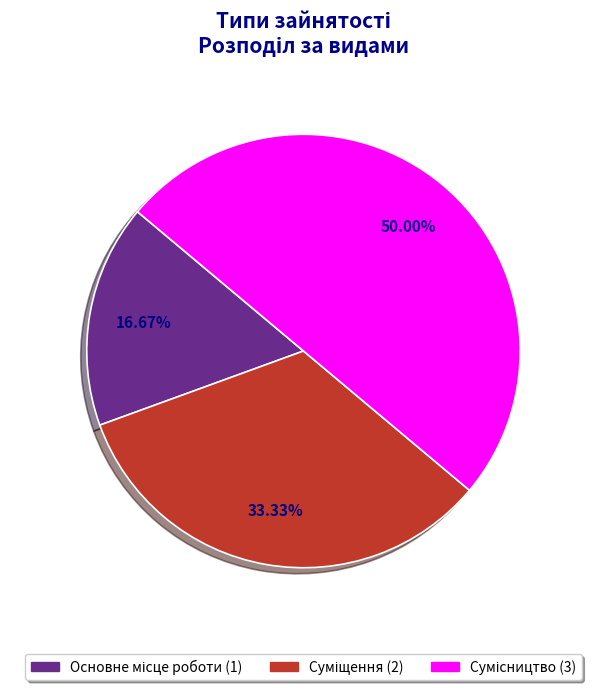

How many segments does this pie chart have?

3